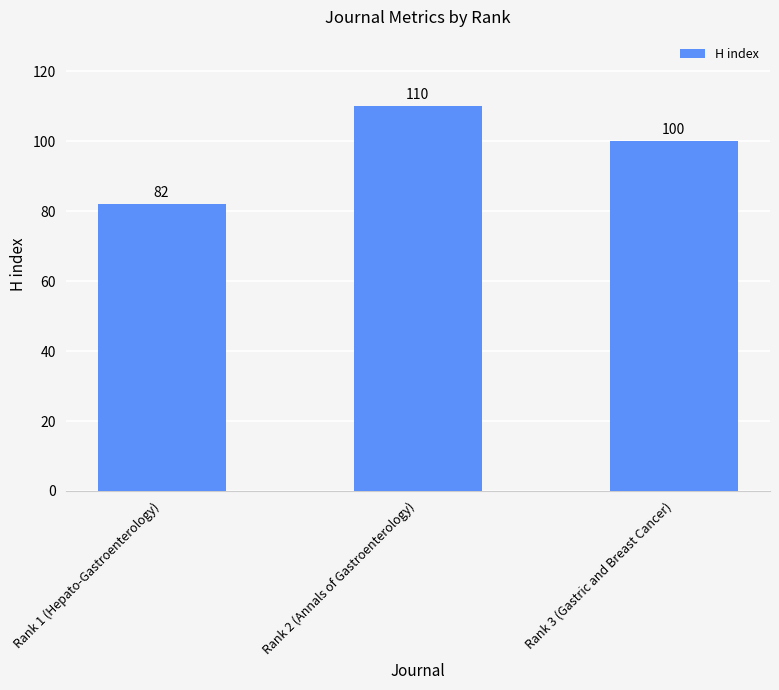

What is the greatest value displayed?

110